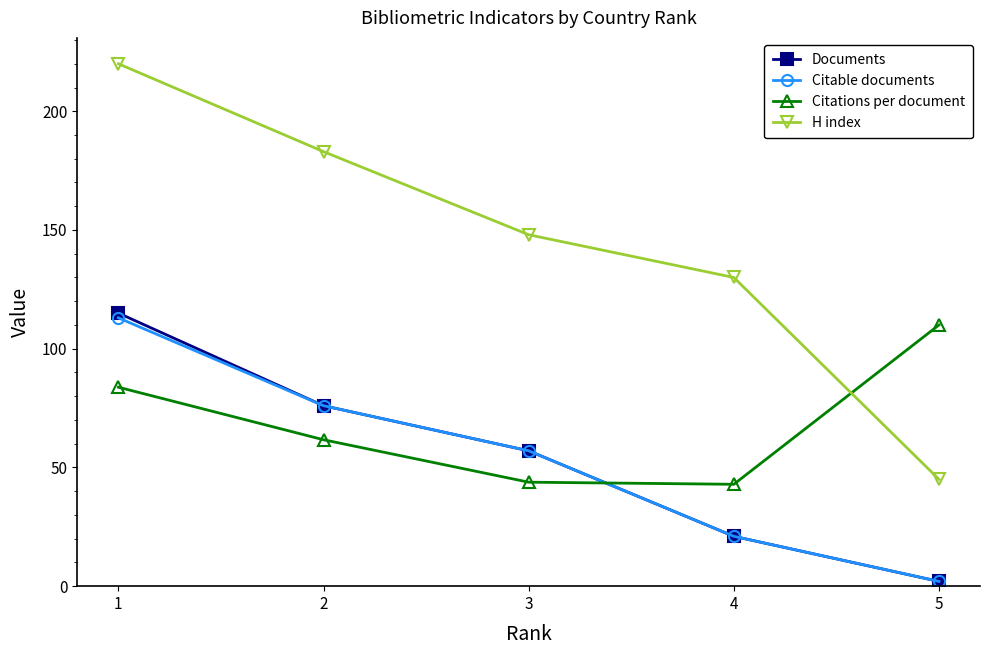

Which category has the lowest value in the Citable documents series?

5